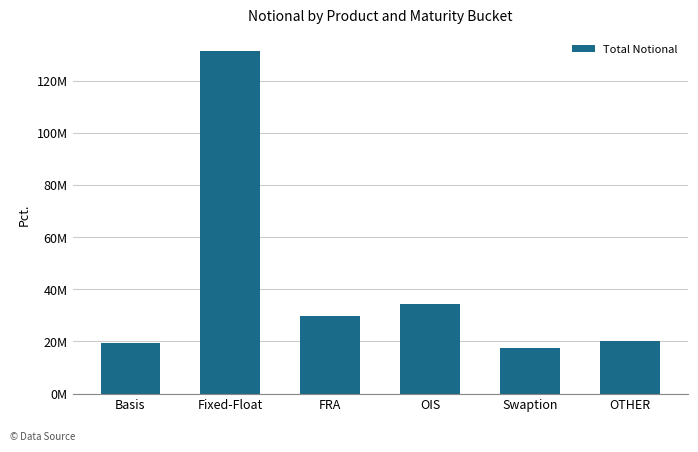

Does the chart contain any negative values?

No